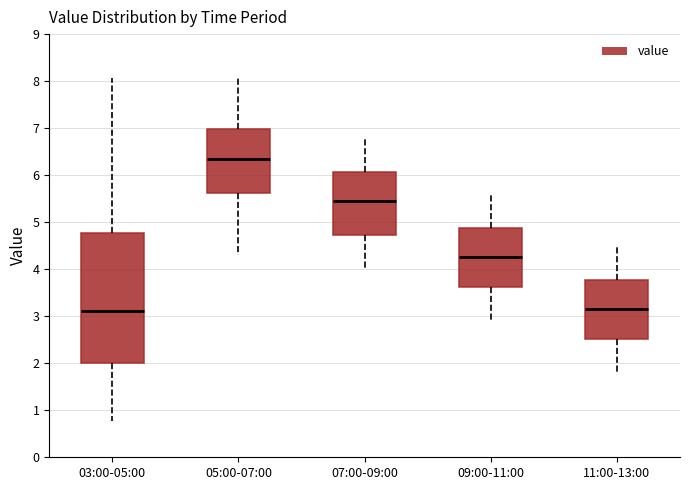

Where is the lower edge of the box for 11:00-13:00 on the y-axis? The values are not printed on the chart, so give them approximately, as read against the axis.

2.5